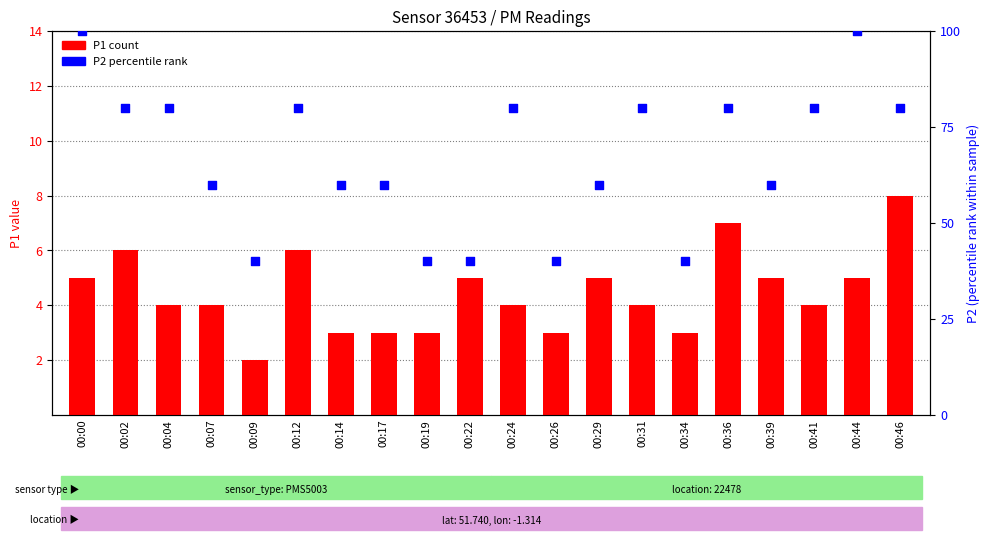

What is the total value across all series at 00:14?

63